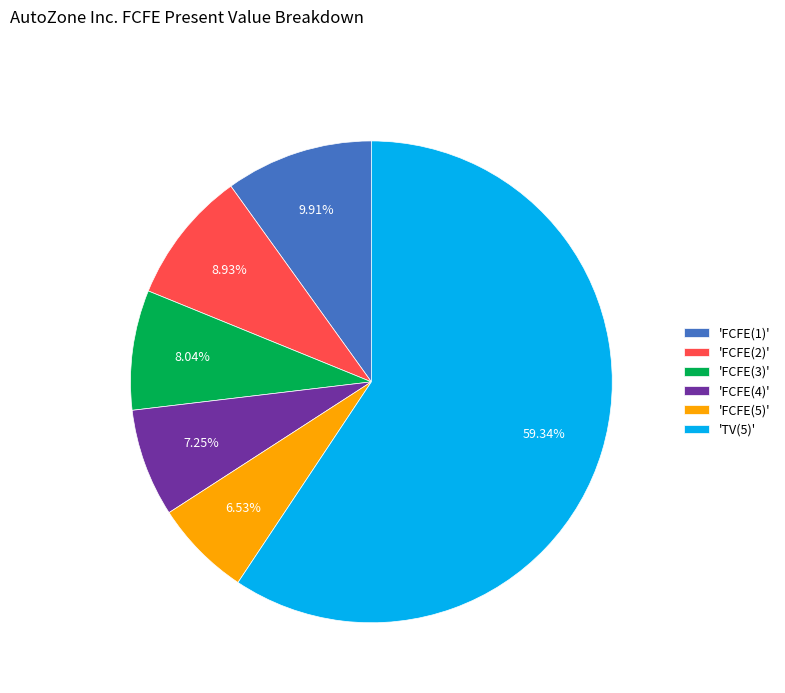

Do 'FCFE(5)' and 'TV(5)' together represent more than half of the pie?

Yes